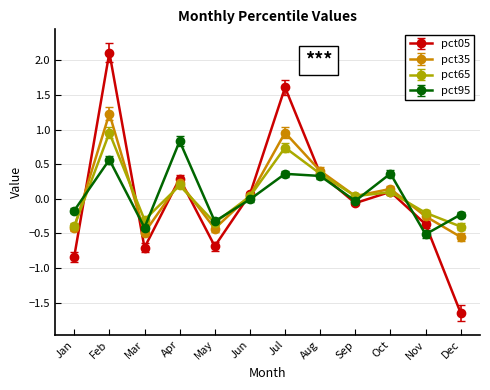

True or false: pct65 and pct35 intersect in this chart.

True